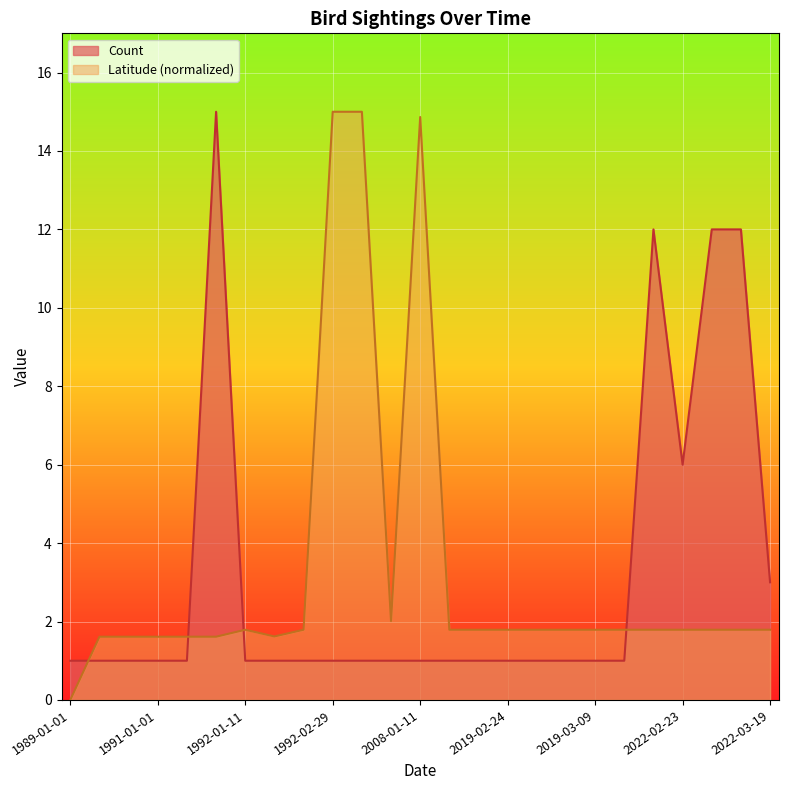

Which series has the largest range (max minus min)?

Latitude (normalized)